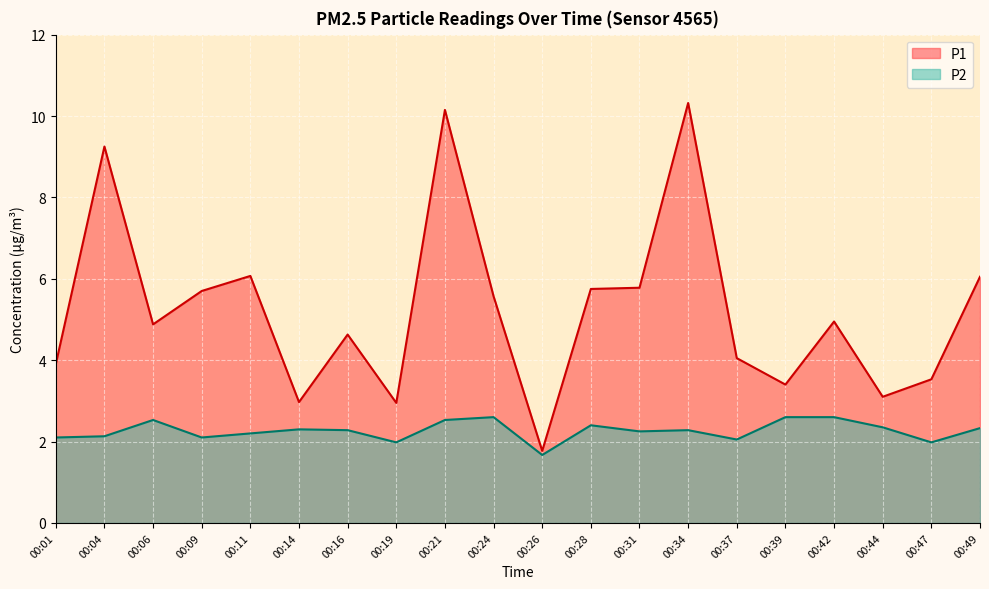

What is the difference between the P2 values at 00:42 and 00:49?

0.3